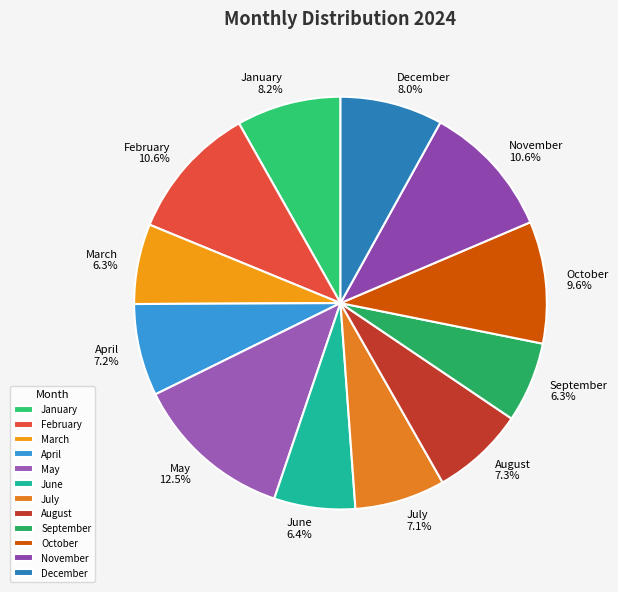

Is it true that April is 13% of the pie?

False